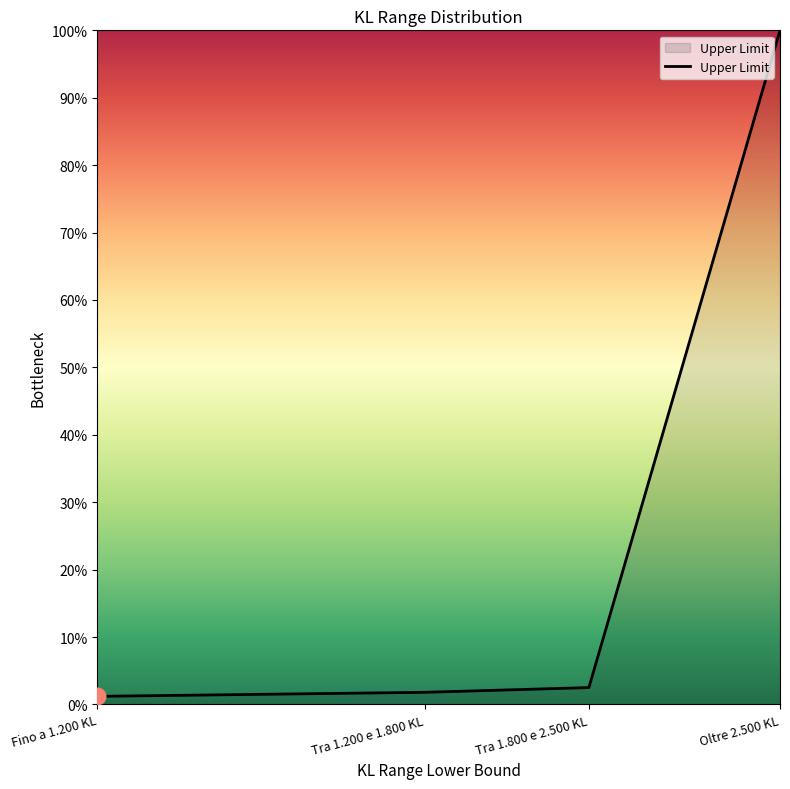

What is the sum of the values at Tra 1.800 e 2.500 KL and Oltre 2.500 KL?

102.5